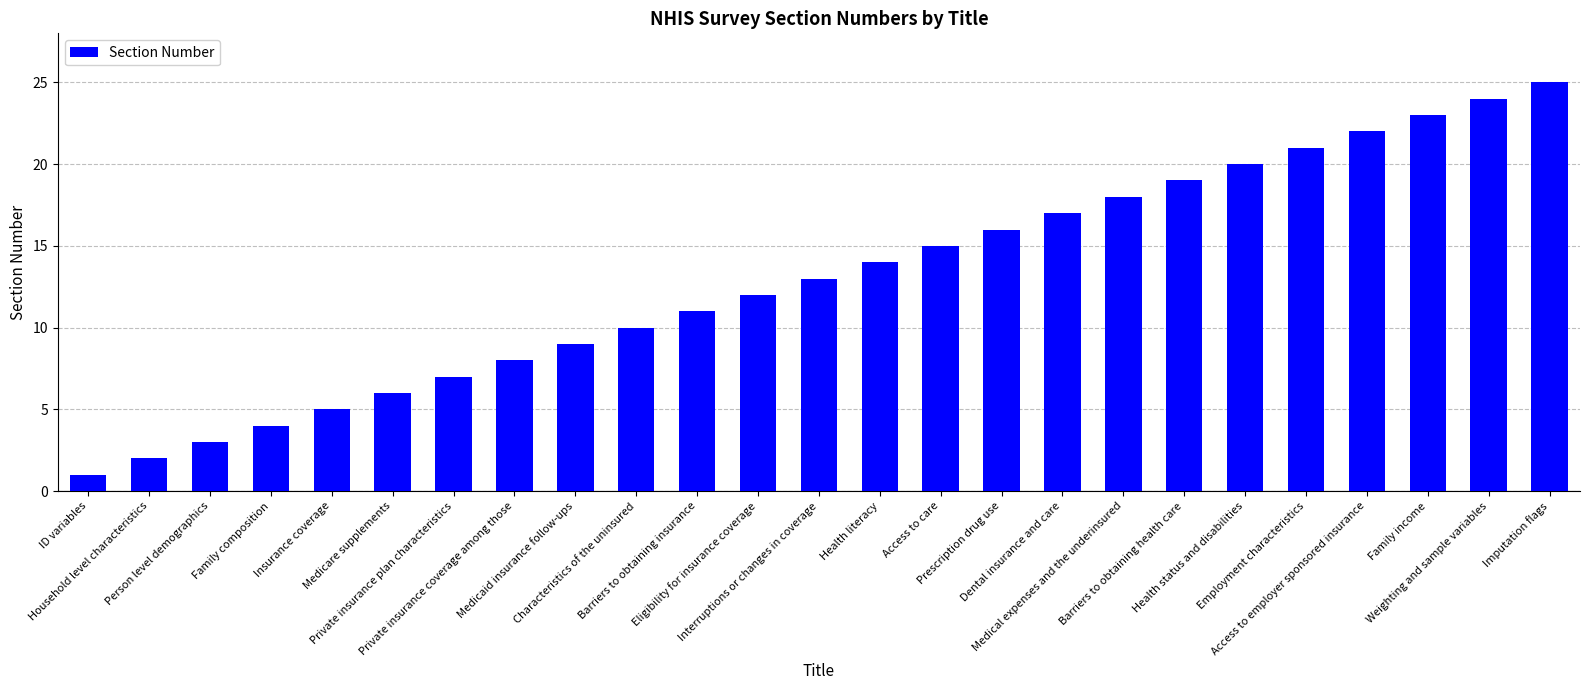

Reading left to right, what are all the values shown in this chart?

1	2	3	4	5	6	7	8	9	10	11	12	13	14	15	16	17	18	19	20	21	22	23	24	25